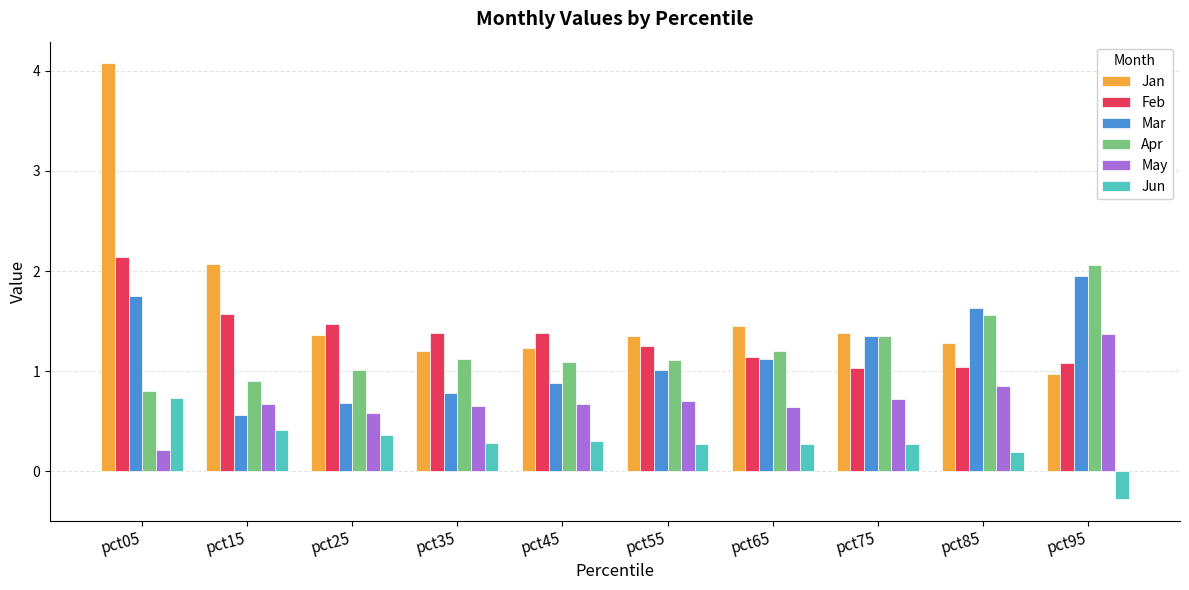

How many values in Jun are above zero?

9